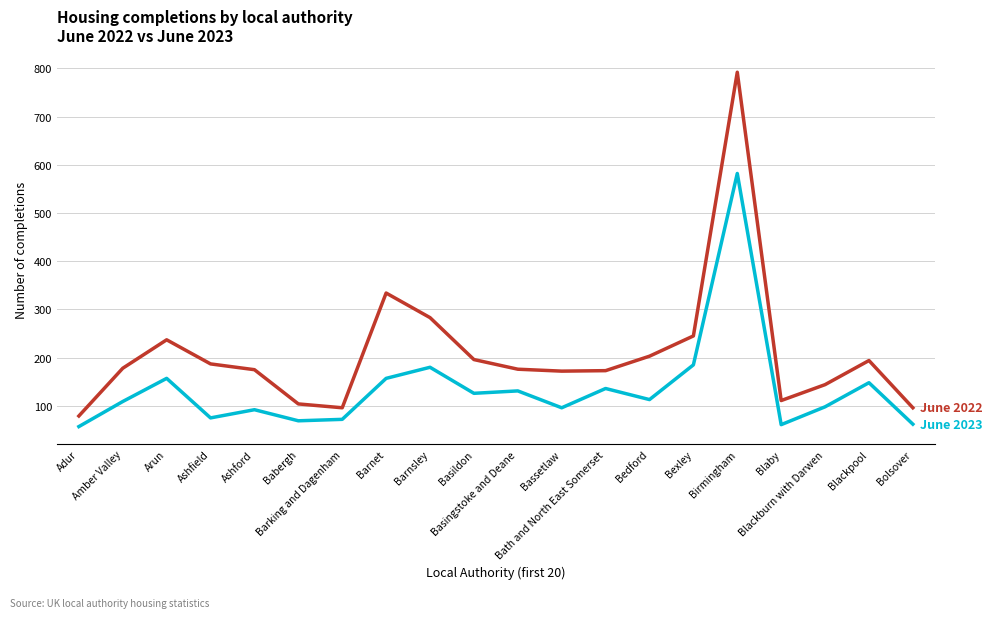

What is the smallest value displayed?

57